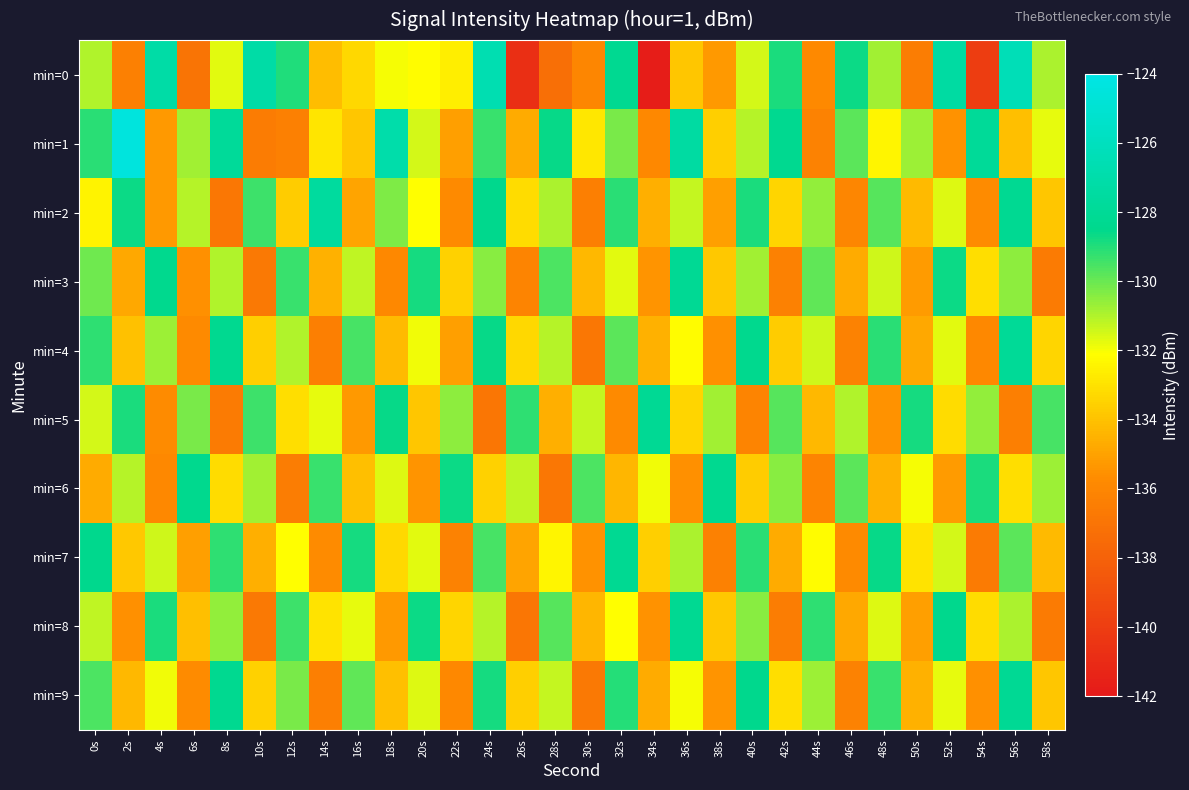

Between 38s and 40s, which series saw the biggest shift?

min=7